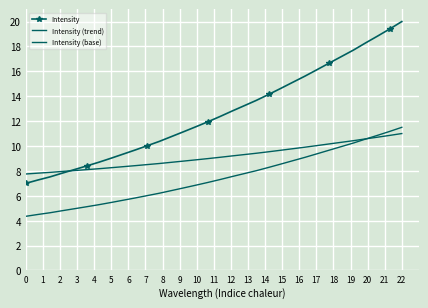

Reading left to right, extract all data points from this chart.

Intensity: 7.0	7.3	7.5	7.8	8.1	8.4	8.7	9.0	9.3	9.7	10.0	10.4	10.8	11.1	11.5	11.9	12.4	12.8	13.2	13.7	14.1	14.6	15.1	15.6	16.1	16.7	17.2	17.7	18.3	18.8	19.4	20.0
Intensity (trend): 4.4	4.5	4.6	4.8	5.0	5.1	5.3	5.5	5.6	5.8	6.0	6.2	6.4	6.6	6.8	7.1	7.3	7.5	7.8	8.0	8.3	8.5	8.8	9.1	9.4	9.7	9.9	10.2	10.6	10.9	11.2	11.5
Intensity (base): 7.8	7.8	7.9	8.0	8.0	8.1	8.2	8.3	8.3	8.4	8.5	8.6	8.7	8.8	8.9	9.0	9.1	9.2	9.3	9.4	9.5	9.7	9.8	9.9	10.0	10.2	10.3	10.4	10.6	10.7	10.9	11.0